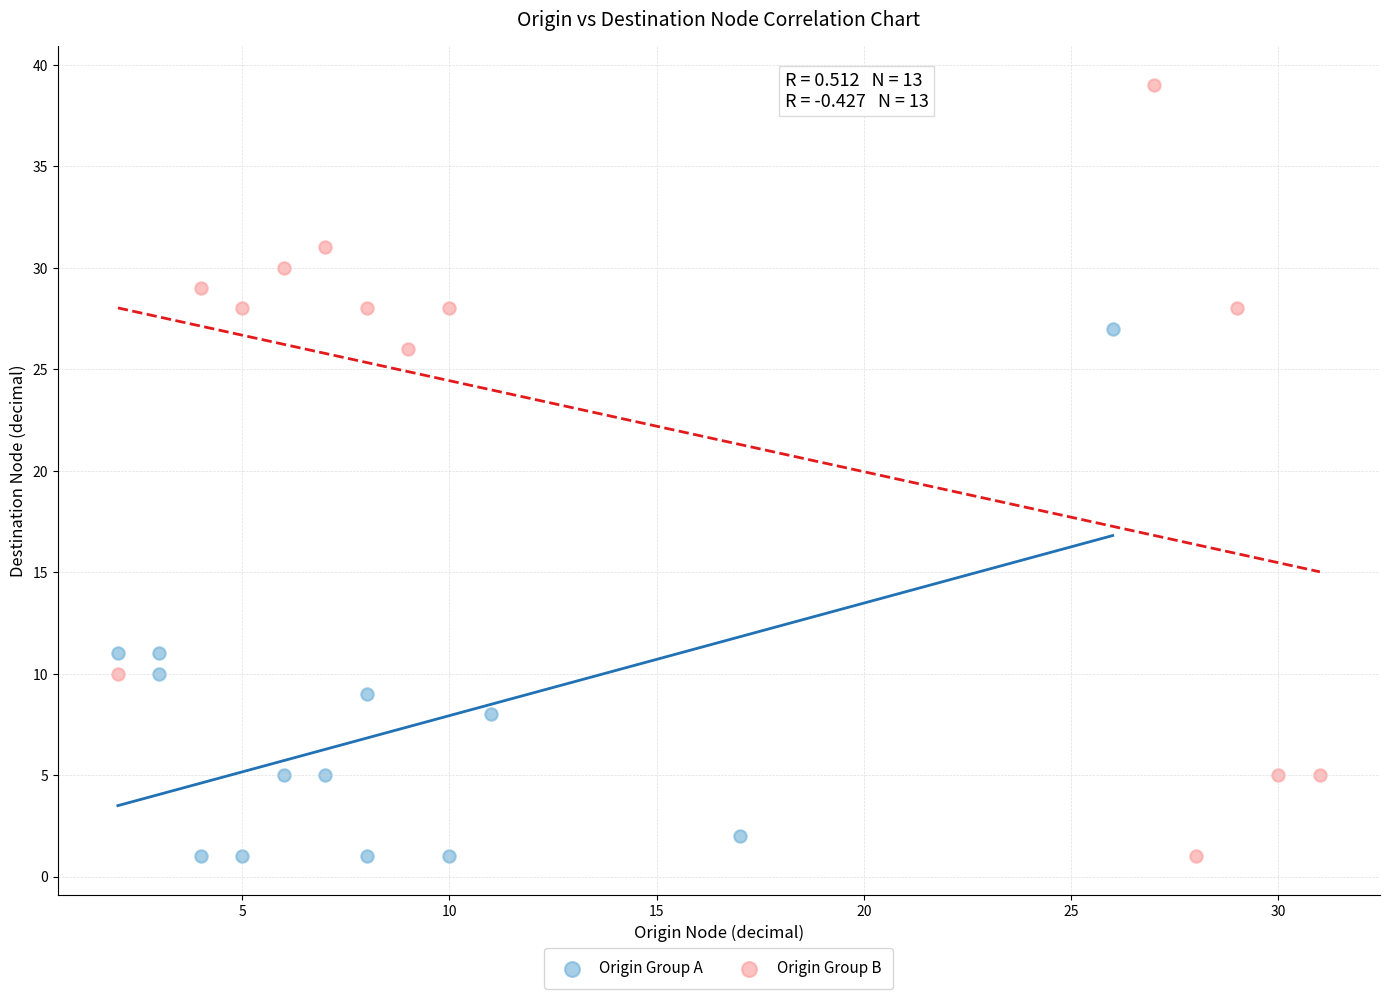

What are all the series names shown in the legend?

Origin Group A, Origin Group B